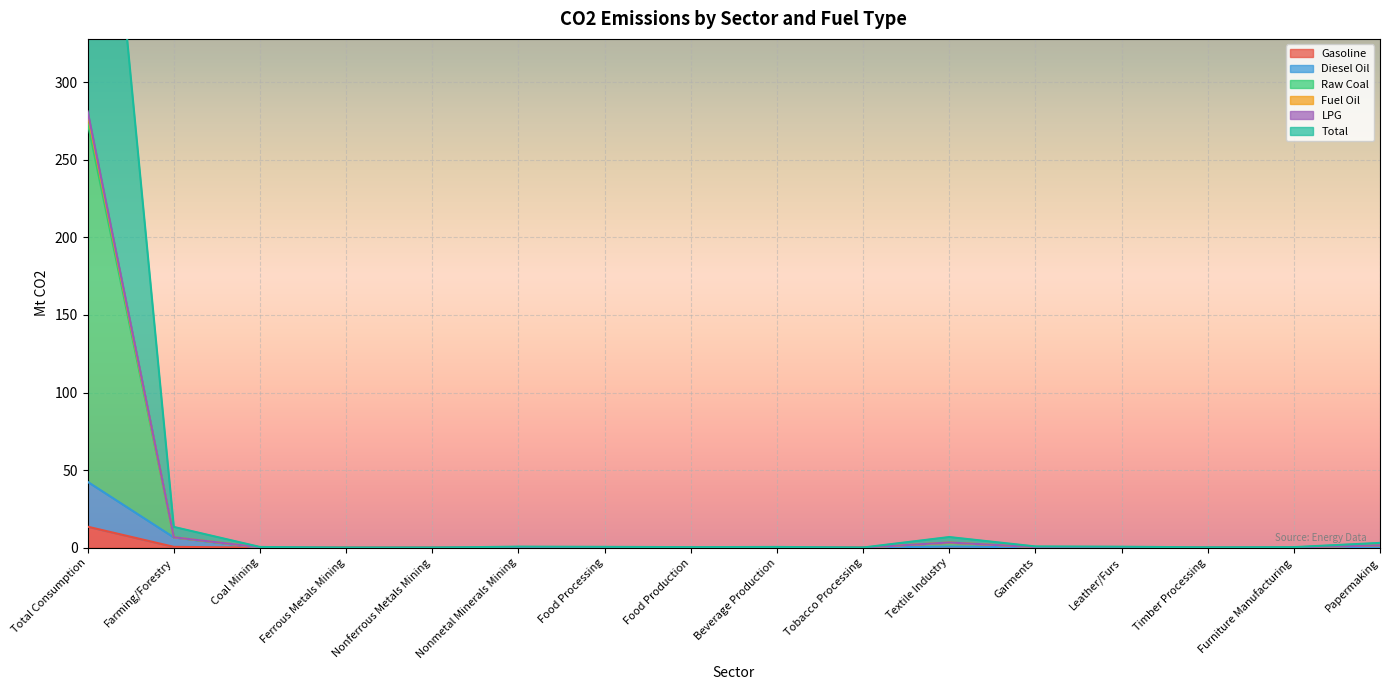

Read the Gasoline value at Total Consumption.

13.5